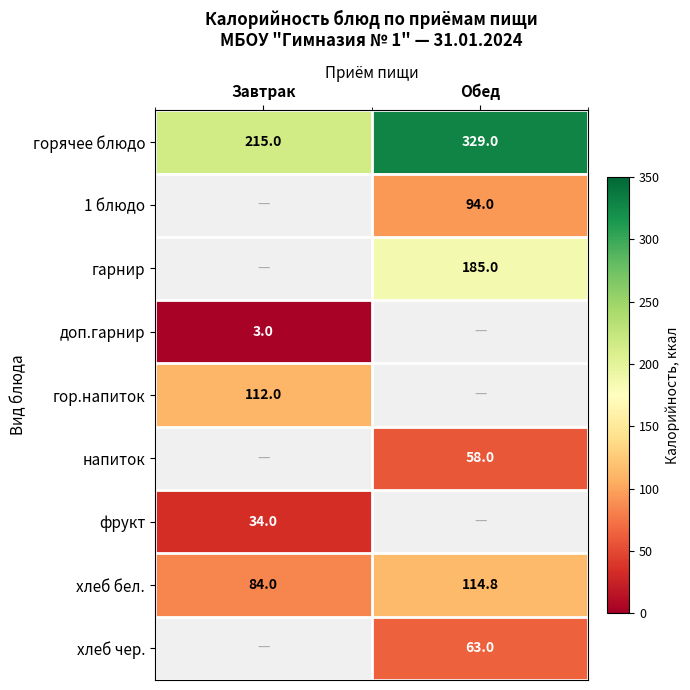

What is the total value across all series at Завтрак?

448.0